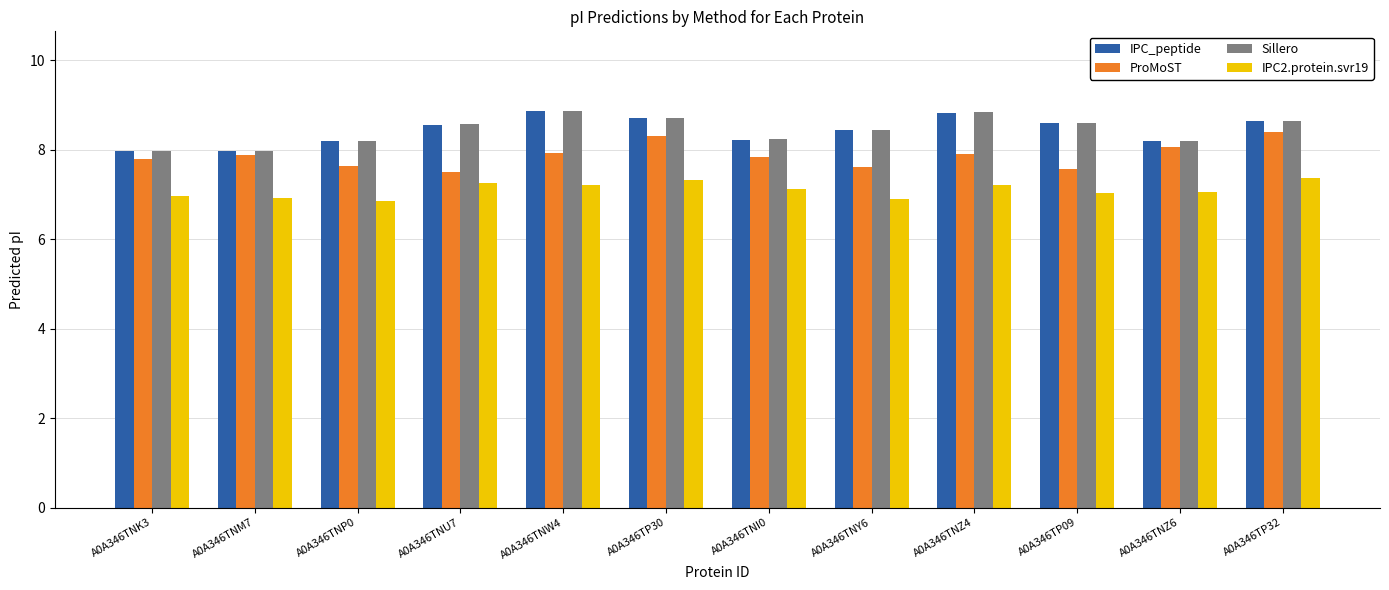

What is the sum of all IPC_peptide values?

101.2